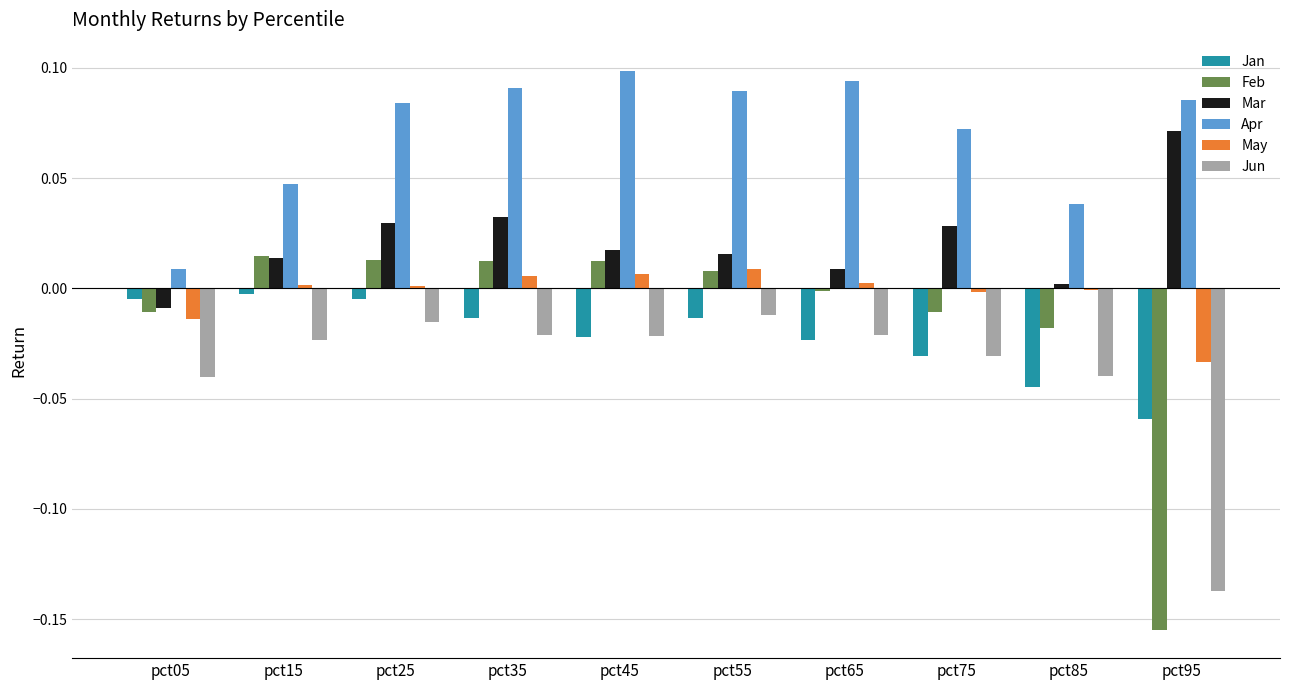

What are all the series names shown in the legend?

Jan, Feb, Mar, Apr, May, Jun